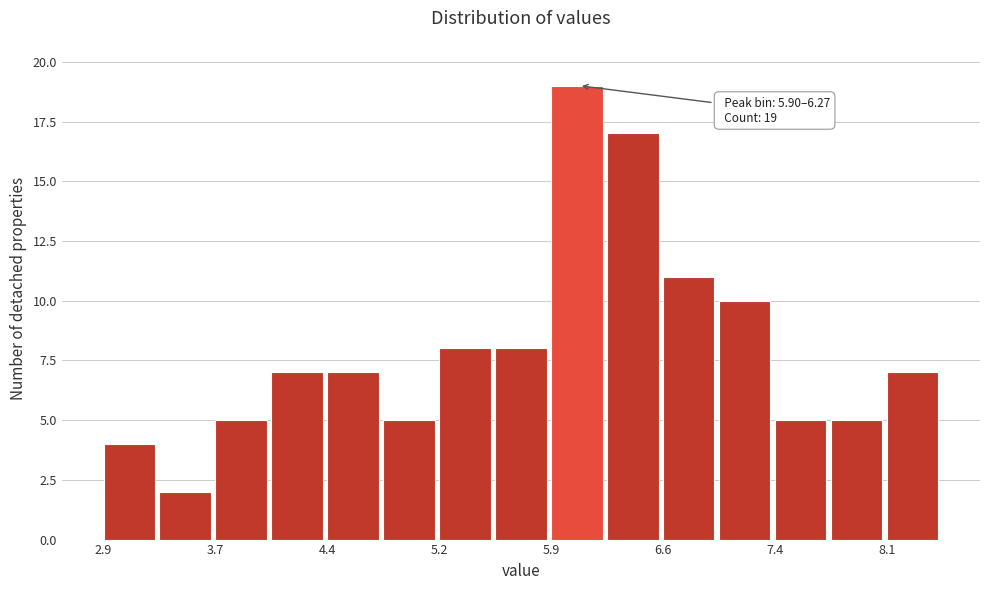

Read against the x-axis, roughly where is the centre of the tallest bar?

6.1